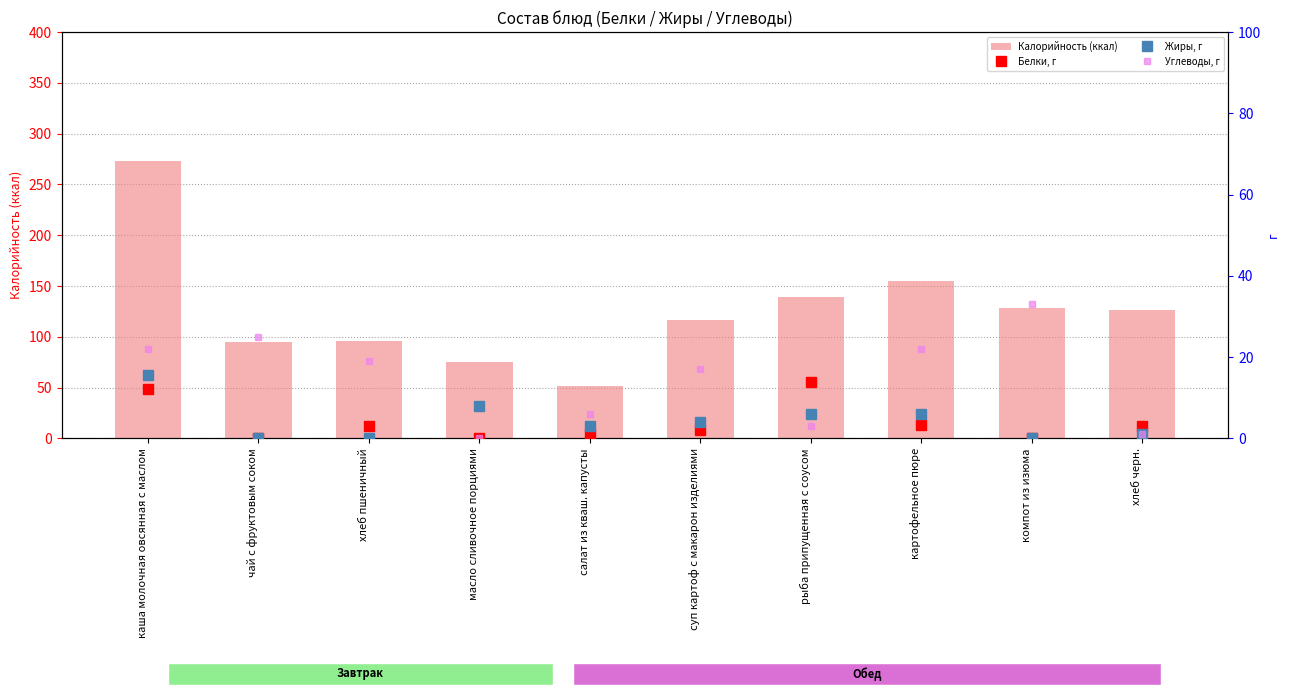

What is the difference between the highest and lowest values at суп картоф с макарон изделиями?

115.0